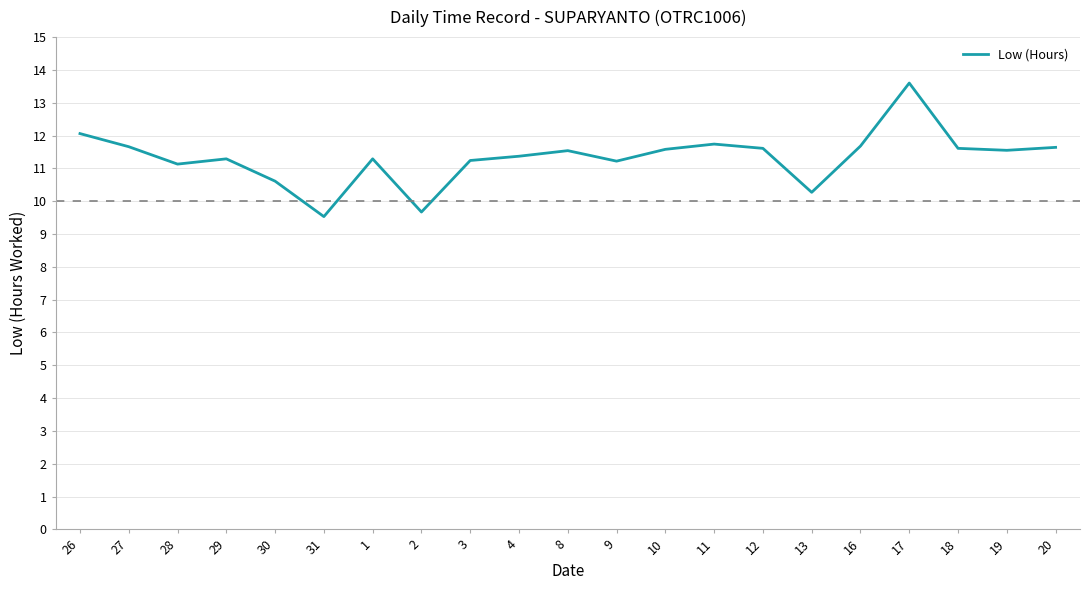

What is the difference between the values at 13 and 17?

3.3